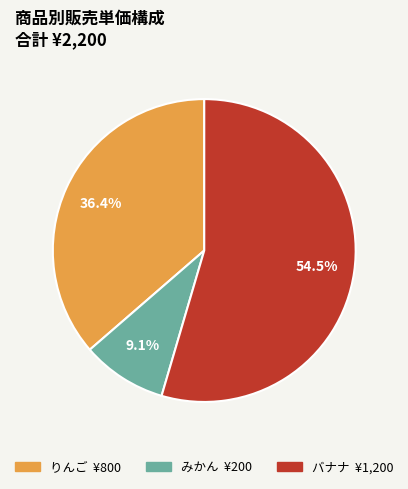

What is the total percentage of みかん and バナナ?

63.6%